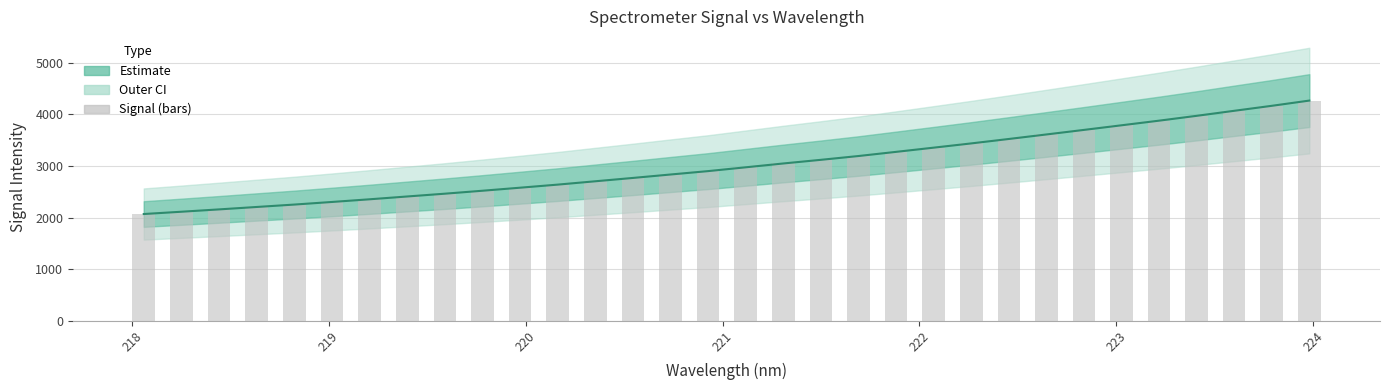

Reading right to left, list all the values displayed in this chart.

4266.4	4164.9	4068.4	3970.9	3877.2	3787.5	3698.0	3609.8	3522.2	3436.3	3353.9	3272.4	3191.8	3118.2	3047.3	2973.1	2899.3	2833.5	2766.9	2702.3	2637.5	2577.7	2518.8	2461.6	2407.6	2353.1	2301.3	2250.8	2204.1	2157.2	2111.9	2067.5